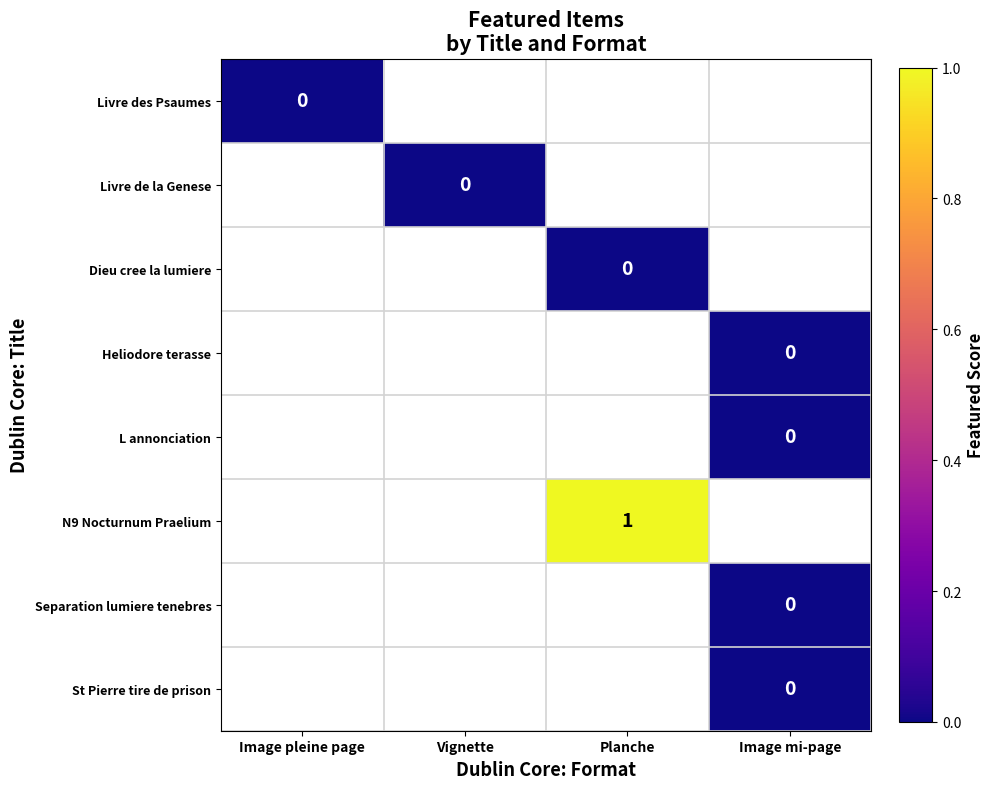

List the labels in order of Livre des Psaumes value, smallest first.

Image pleine page, Vignette, Planche, Image mi-page